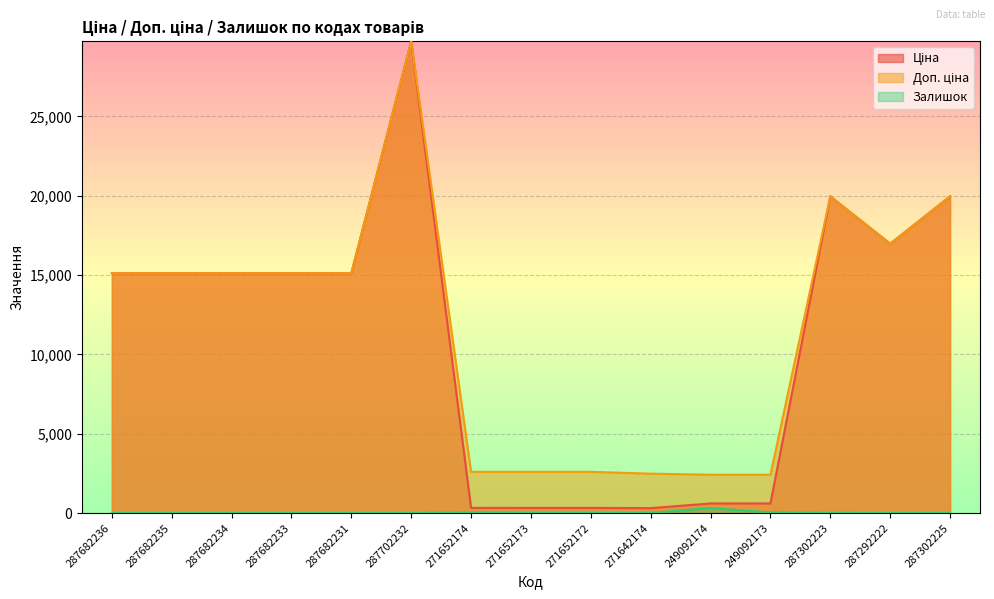

Is it true that Ціна equals 15120.0 at 287682231?

True